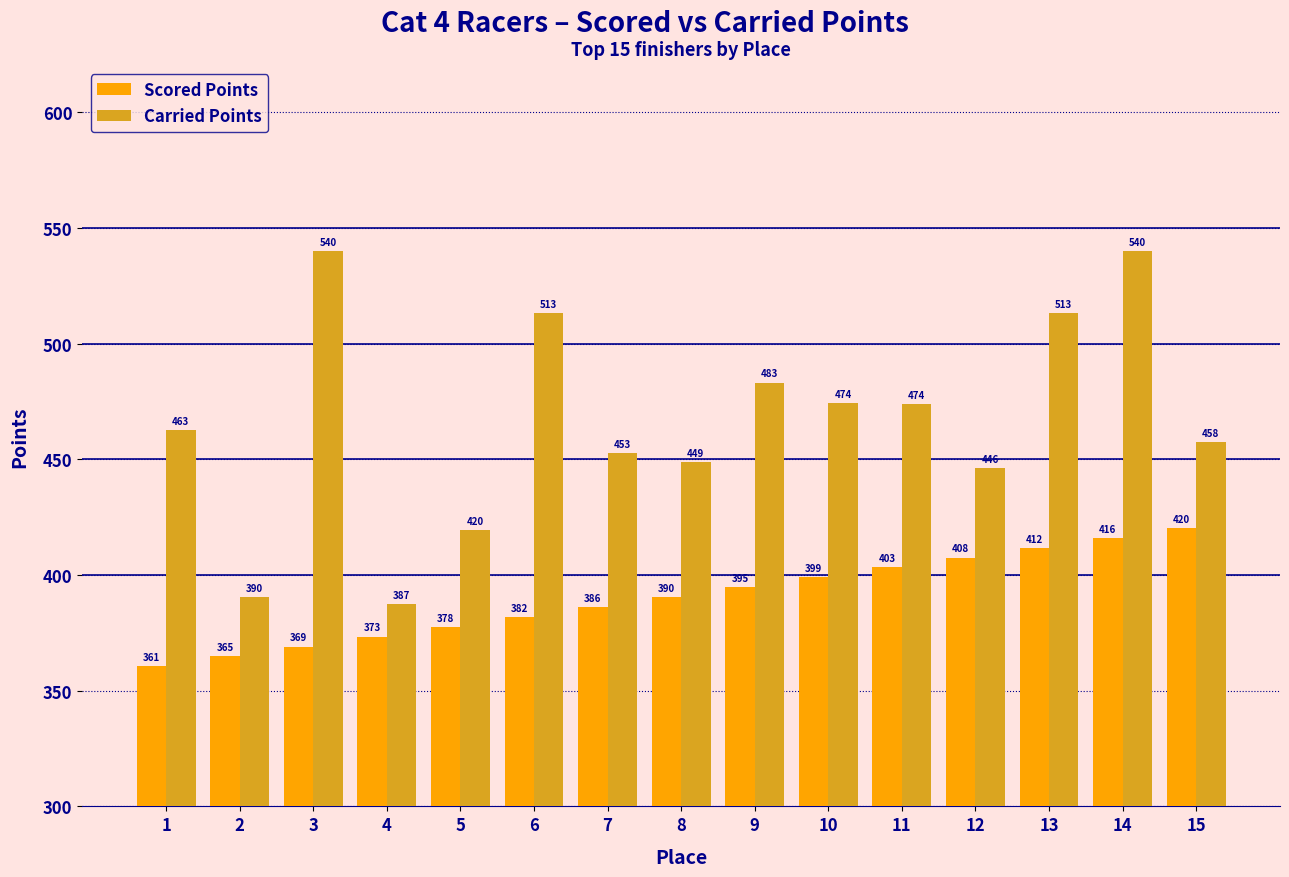

Which category has the lowest value in the Carried Points series?

4